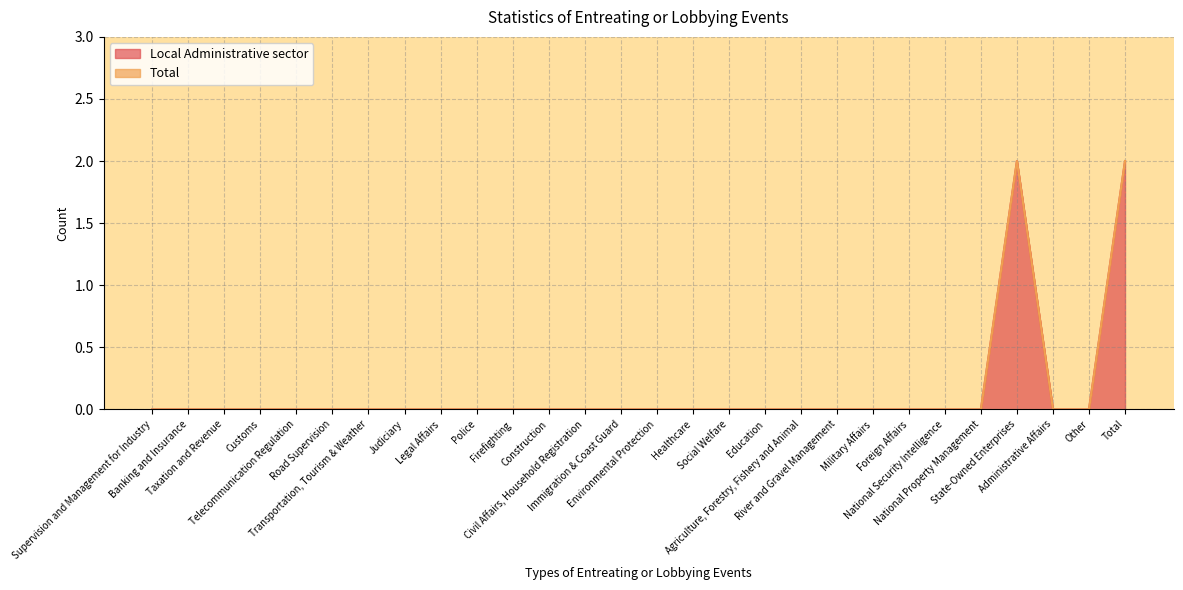

True or false: Local Administrative sector has more than 2 interior local peaks.

False